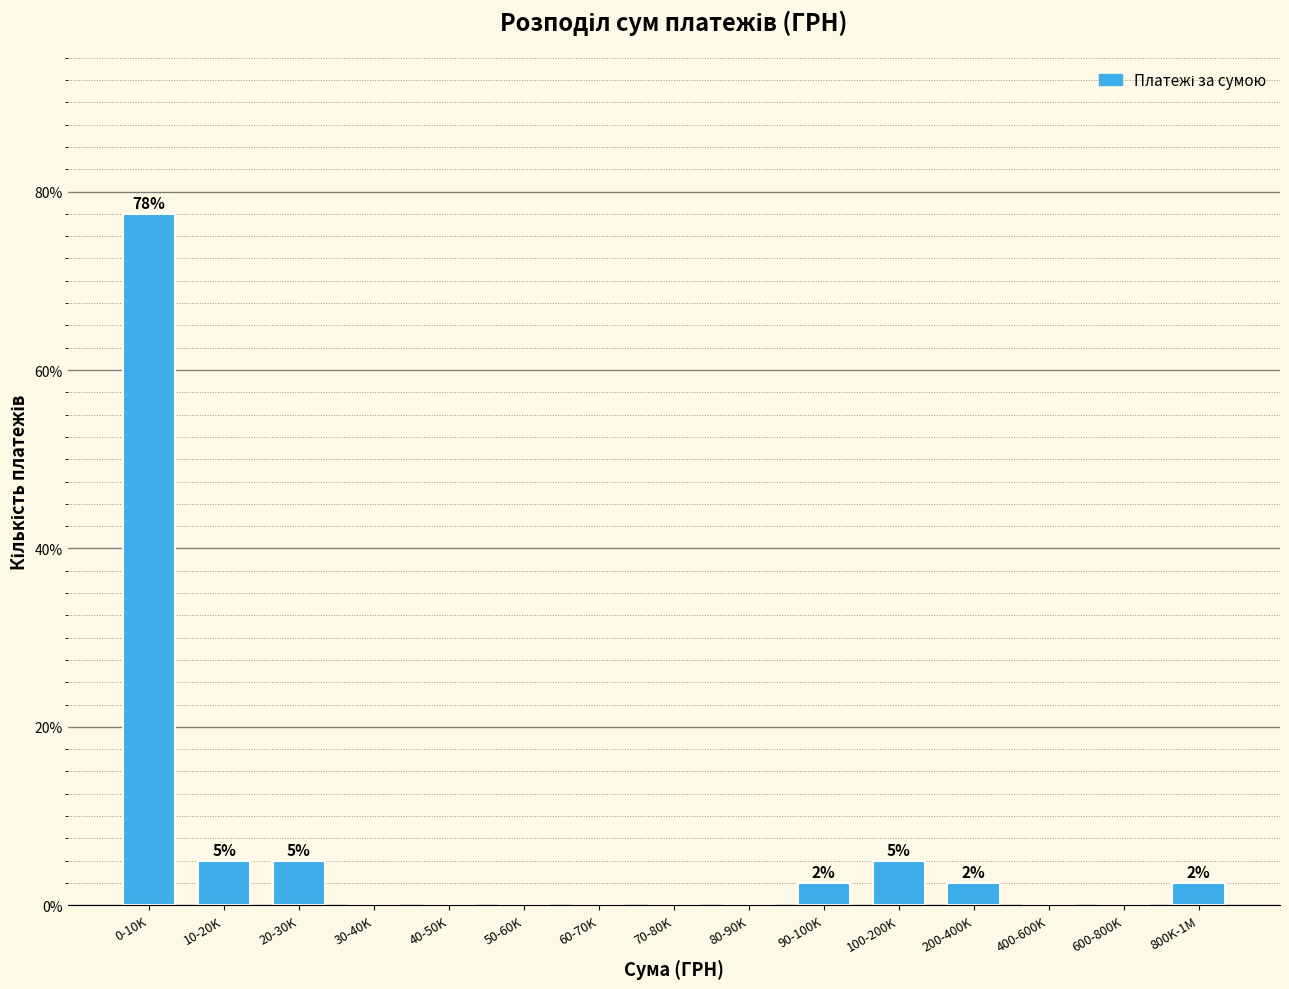

Reading right to left, transcribe all the data shown in this chart.

800K-1M=2.5	600-800K=0.0	400-600K=0.0	200-400K=2.5	100-200K=5.0	90-100K=2.5	80-90K=0.0	70-80K=0.0	60-70K=0.0	50-60K=0.0	40-50K=0.0	30-40K=0.0	20-30K=5.0	10-20K=5.0	0-10K=77.5